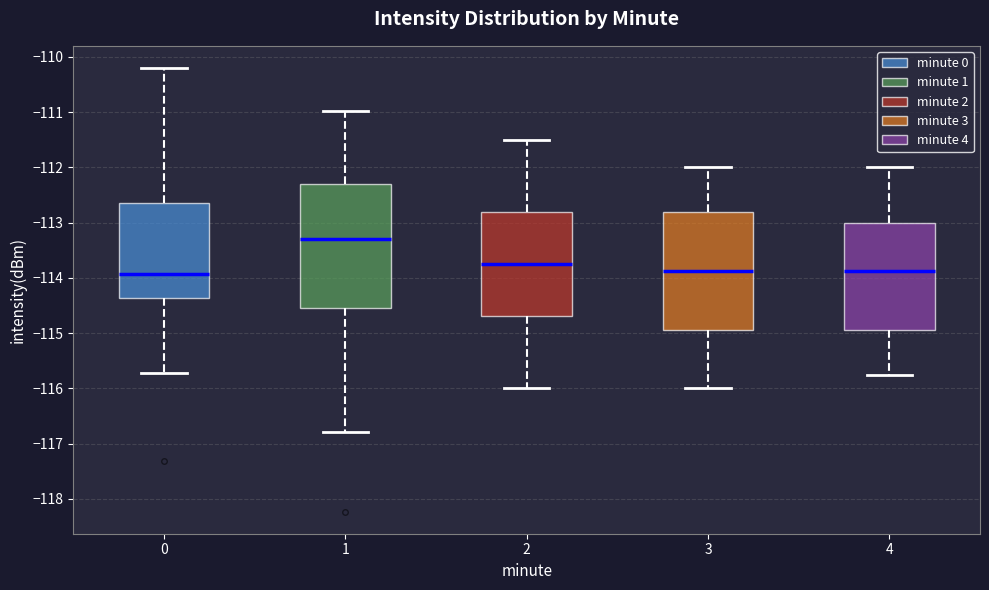

Which box has the highest median line?

1